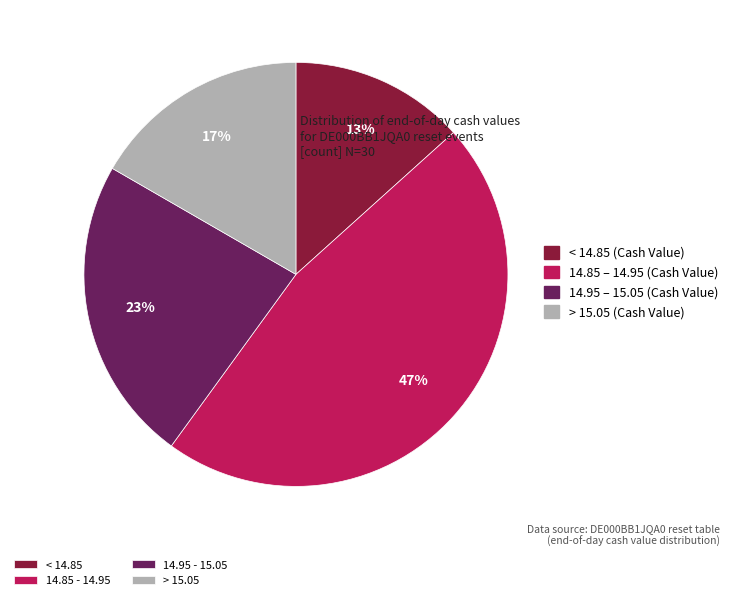

Does any single category account for the majority?

No